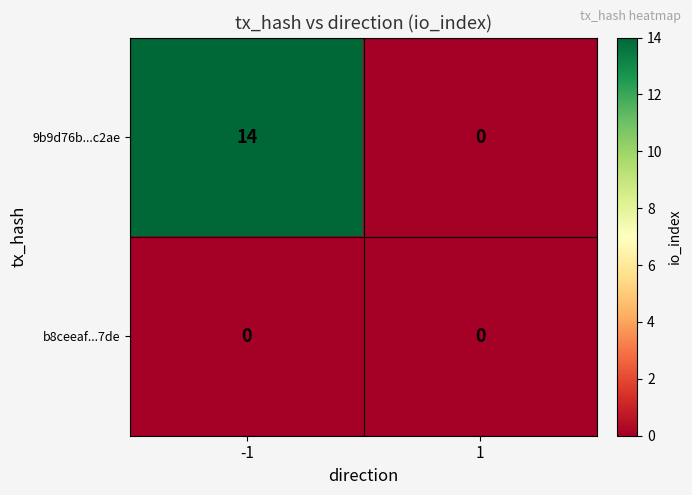

Rank the series by their maximum value, from highest to lowest.

9b9d76b...c2ae, b8ceeaf...7de